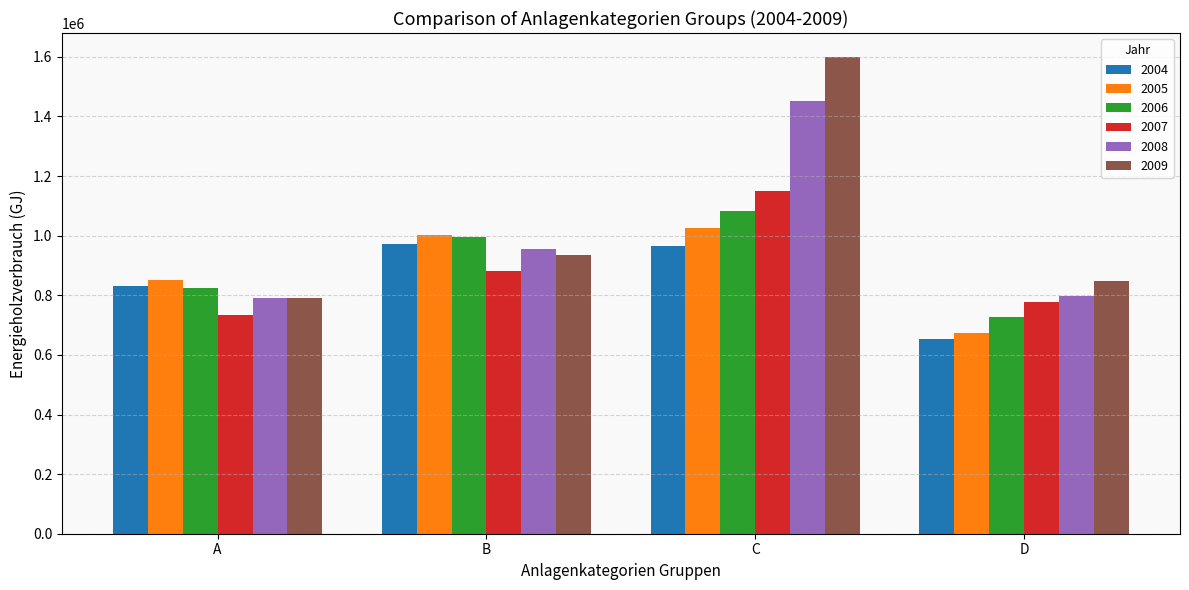

What is the sum of the 2009 values at D and C?

2449295